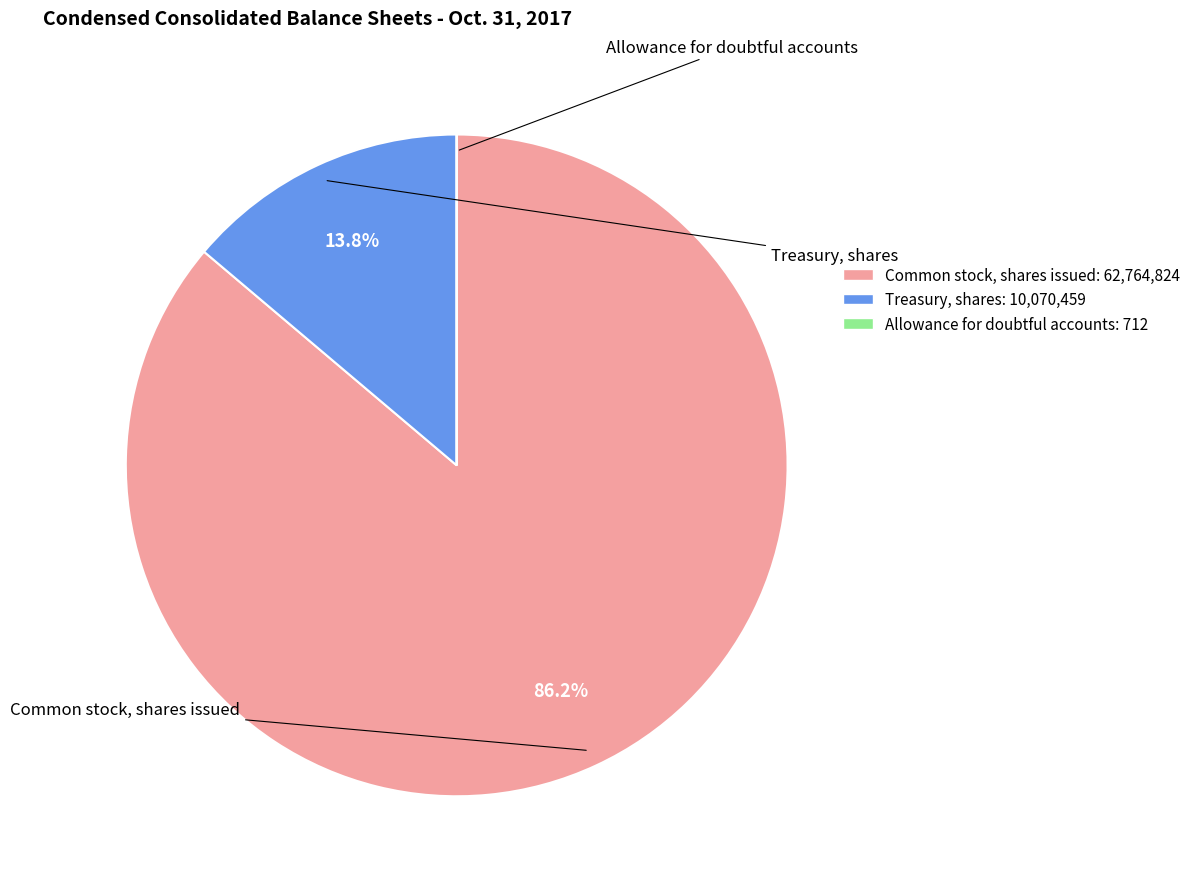

Combined, do Common stock, shares issued and Treasury, shares account for over 50%?

Yes